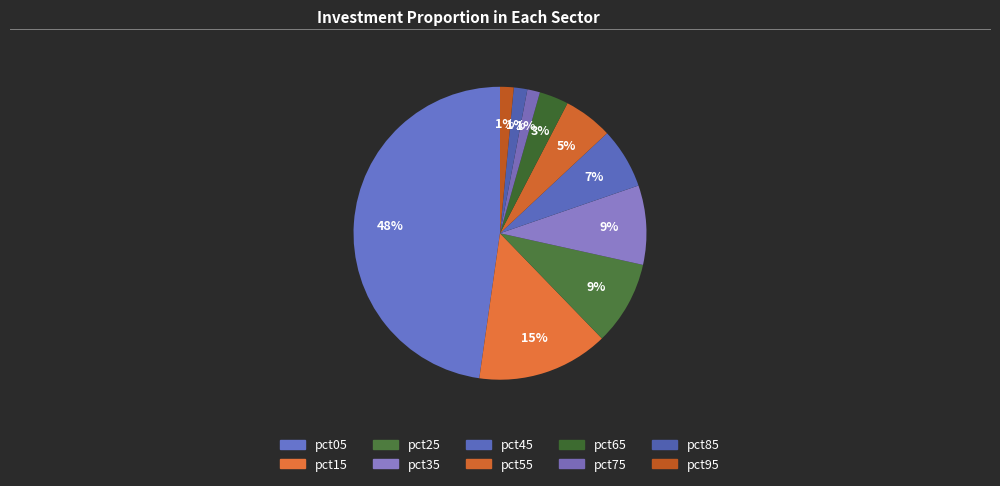

Which has a higher value, pct85 or pct25?

pct25